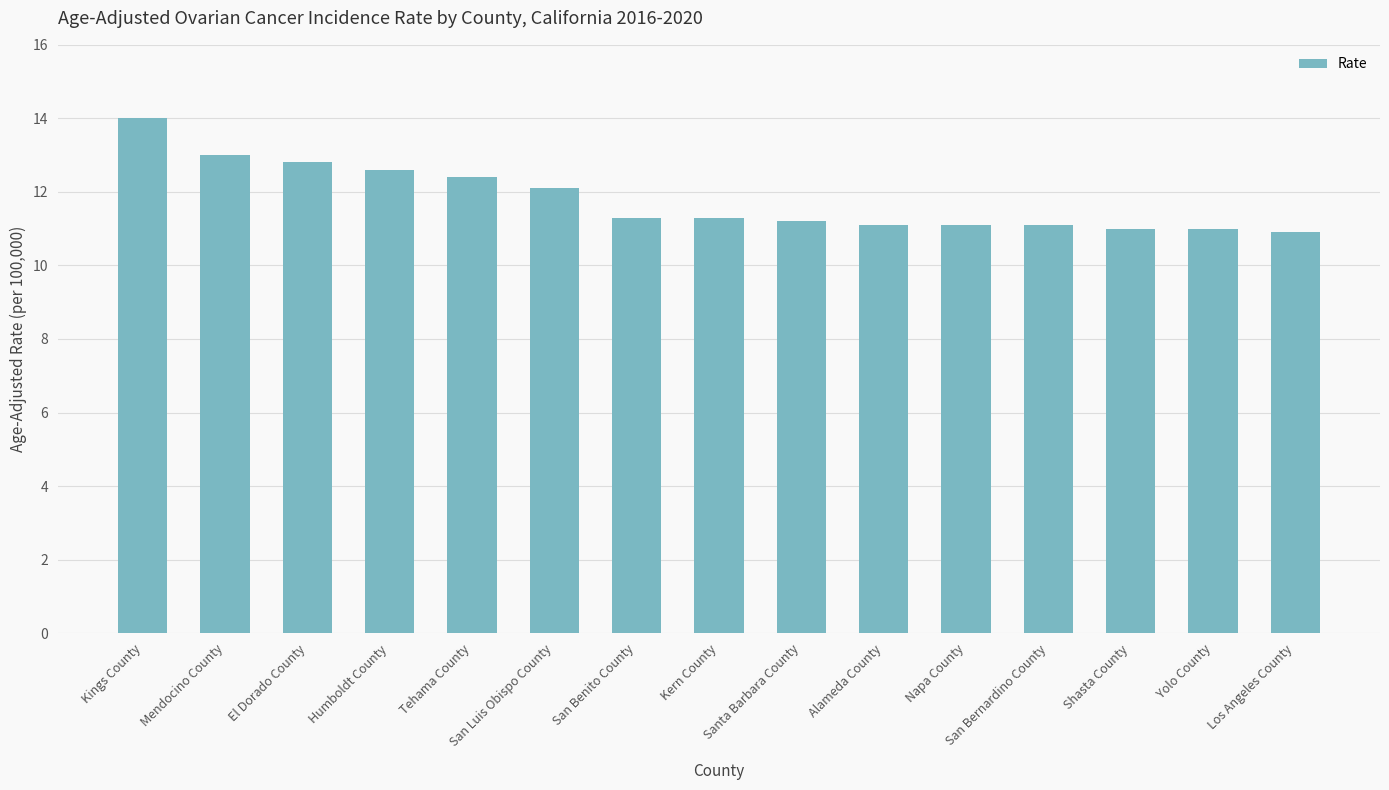

What is the maximum value shown in the chart?

14.0